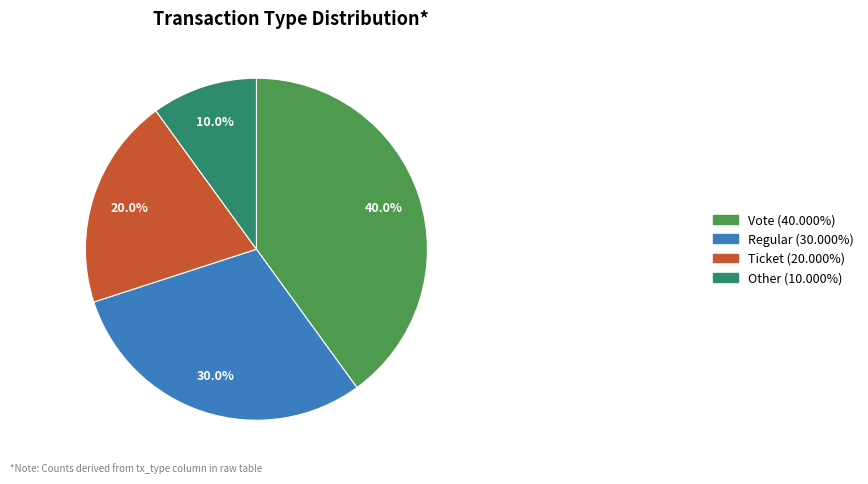

What is the ratio of the value at Vote to the value at Ticket?

2.0